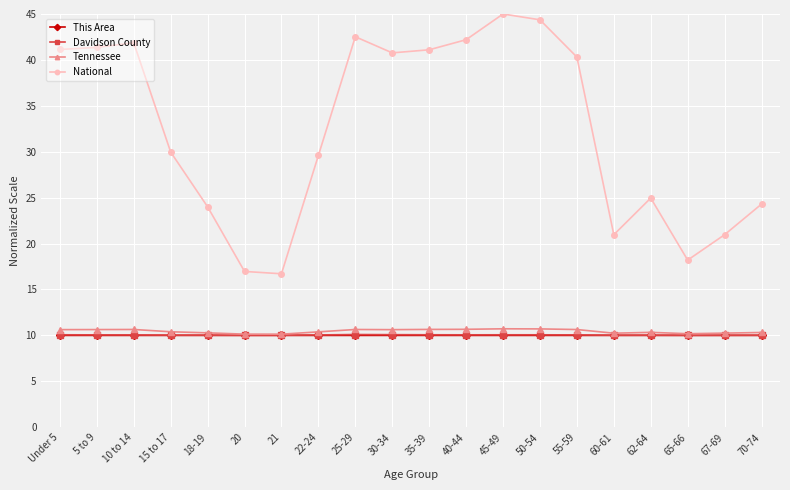

True or false: National and Davidson County intersect in this chart.

False